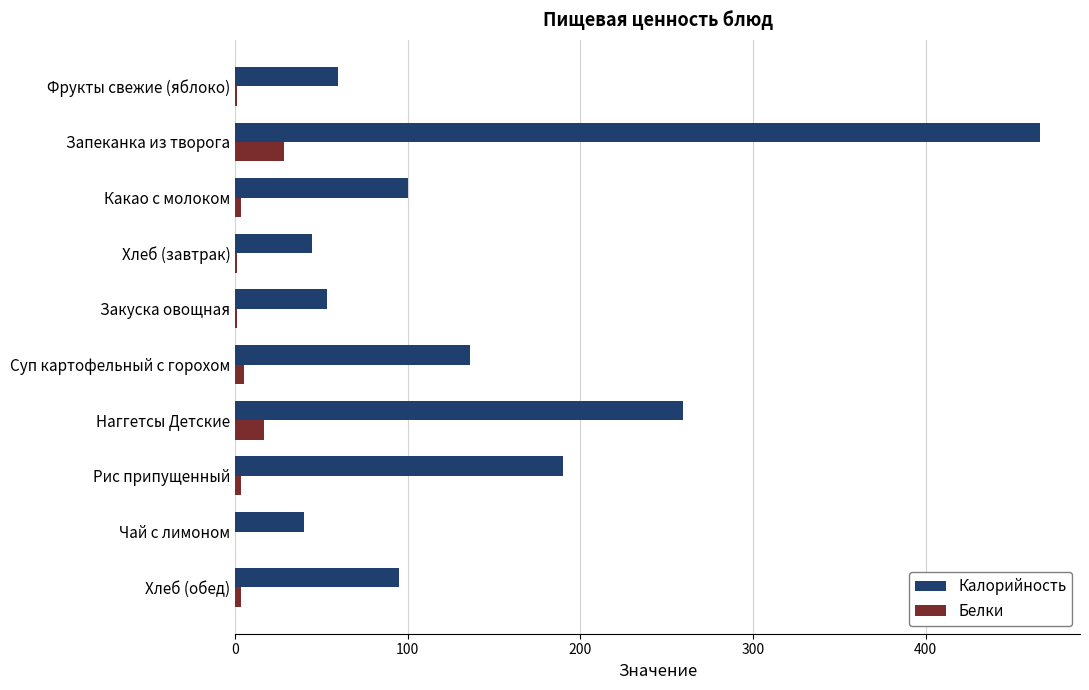

At which category is the sum across all series the highest?

Запеканка из творога